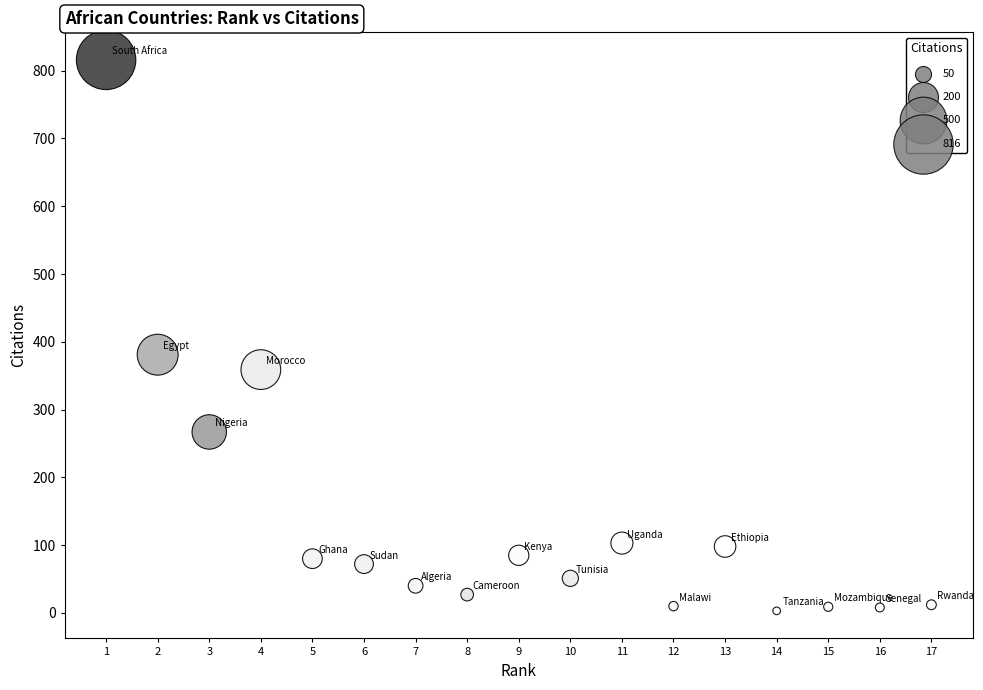

What Y value in the scatter plot is closest to 409?

381